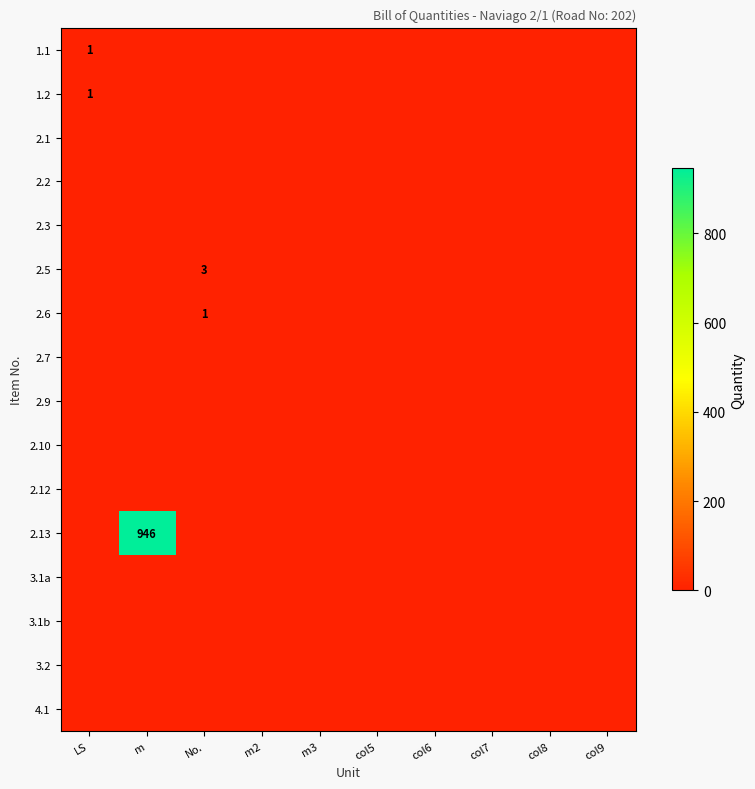

What is the total value across all series at m?

946